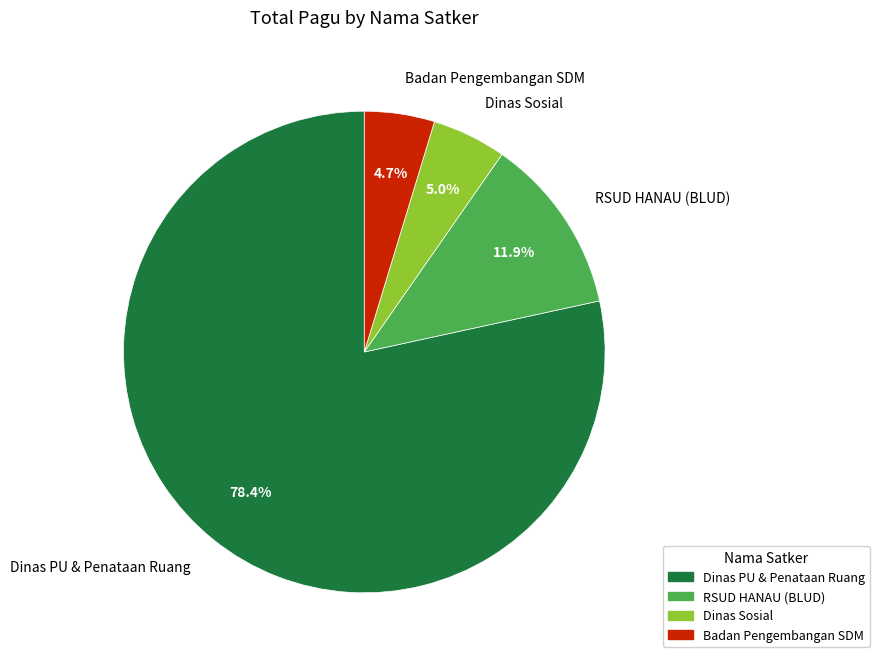

Combined, what portion of the pie is RSUD HANAU (BLUD) and Dinas Sosial?

16.9%